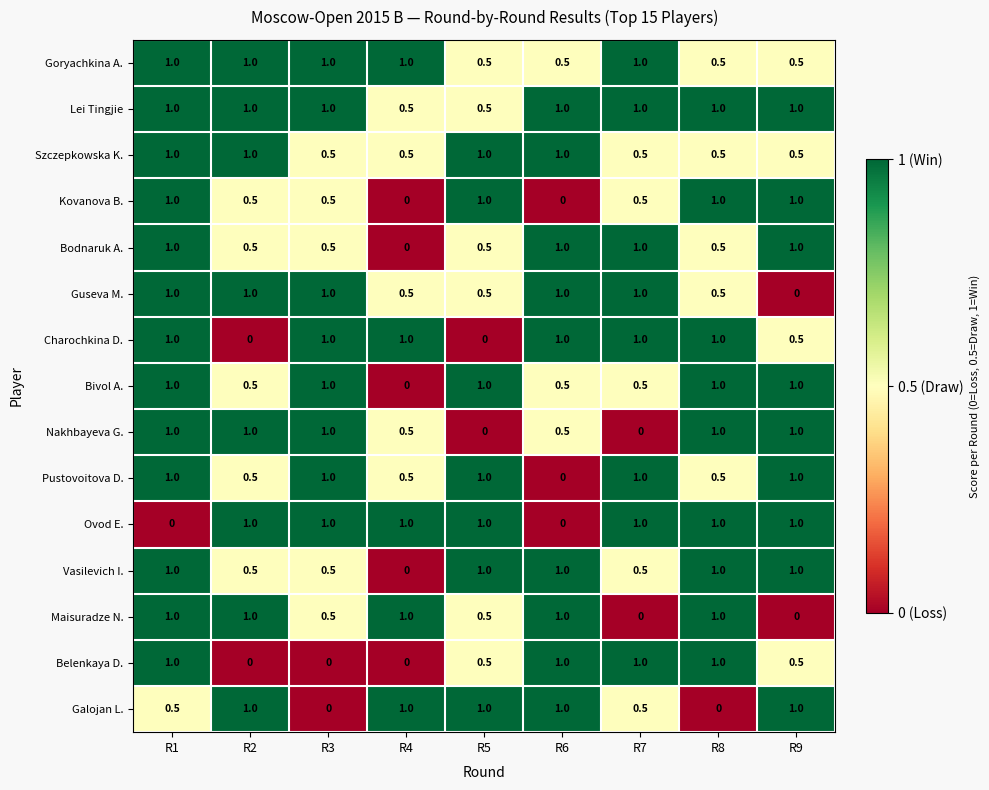

What is the difference between the second highest and minimum values in the Belenkaya D. series?

1.0